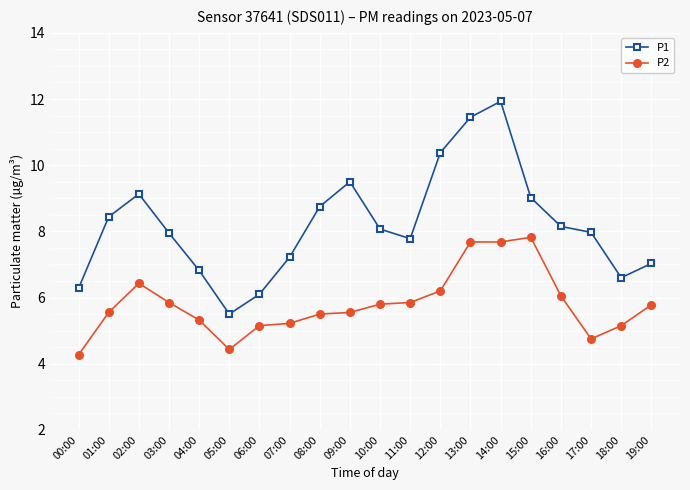

What is the total value across all series at 02:00?

15.6